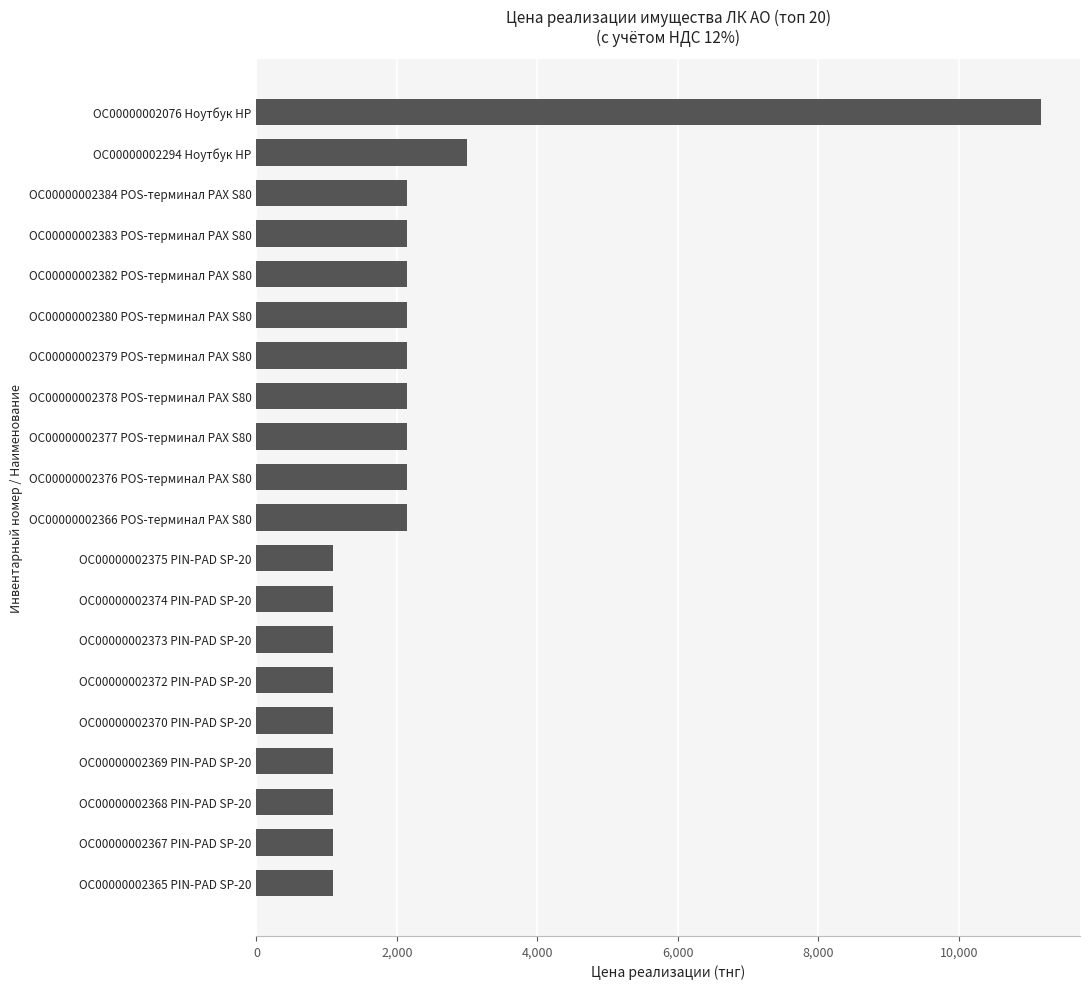

What is the difference between the maximum and minimum values?

10068.9